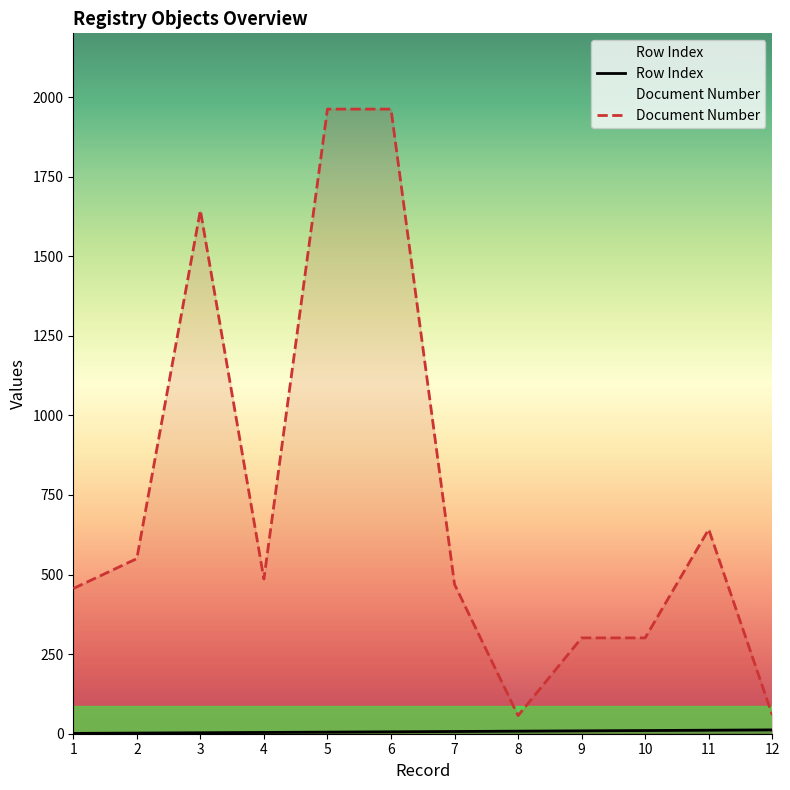

At which category does Document Number reach its first local peak?

3